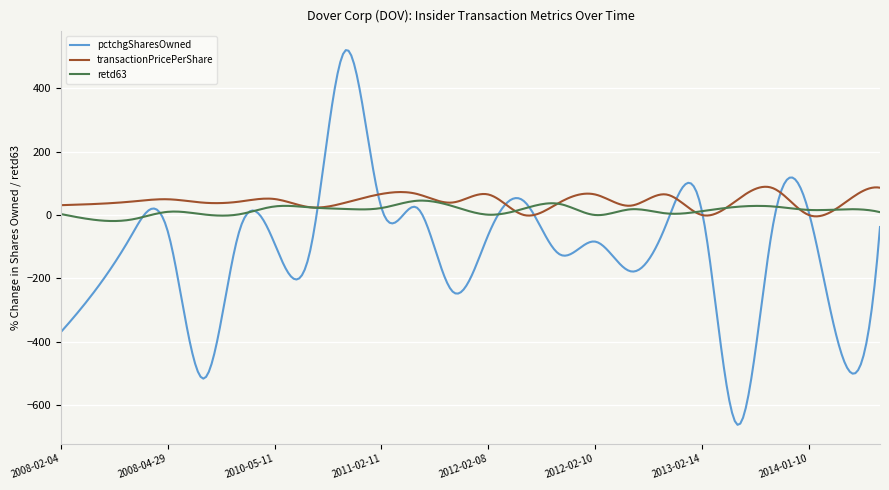

What is the maximum value for retd63?

45.5